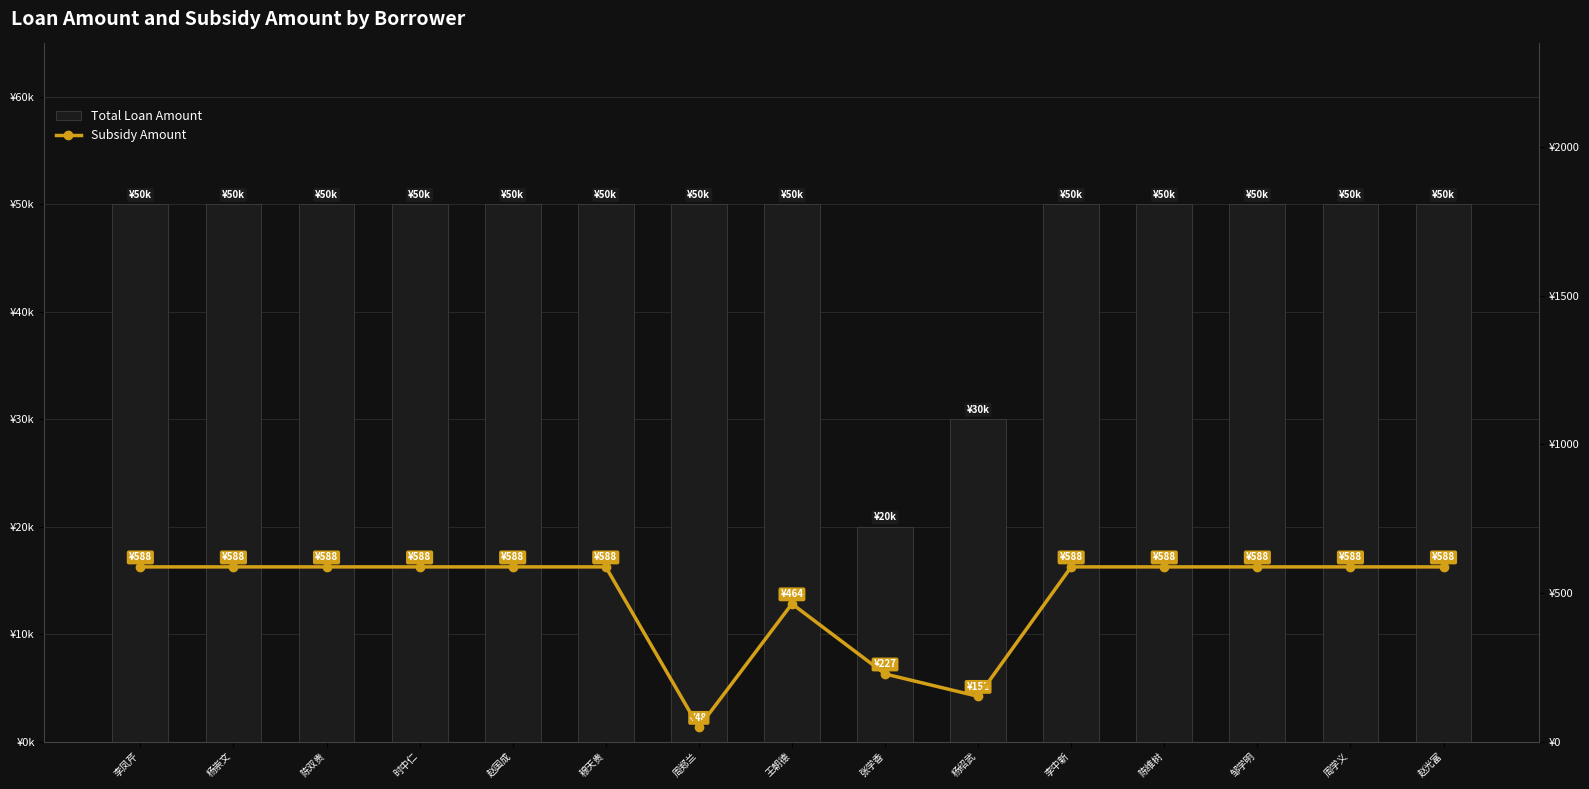

List the series in order of their overall mean, lowest first.

Subsidy Amount, Total Loan Amount